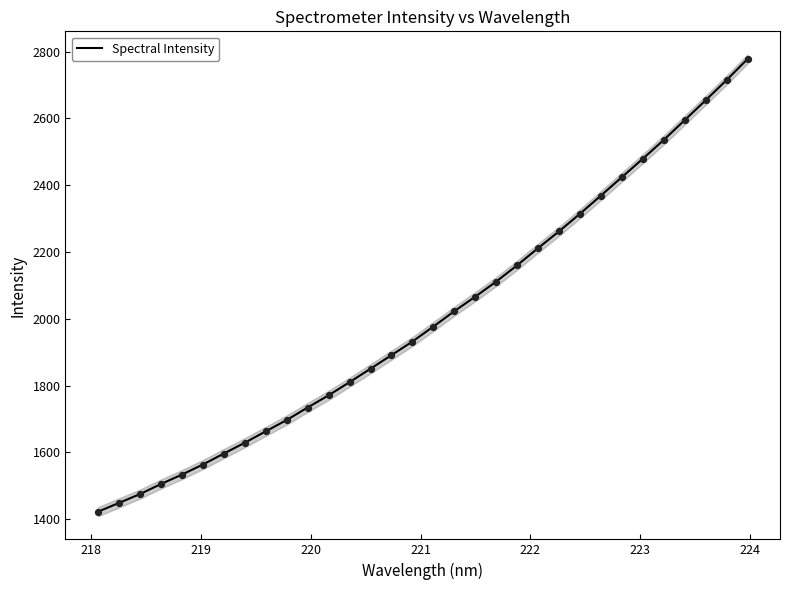

What is the lowest value of the Spectral Intensity series?

1422.6